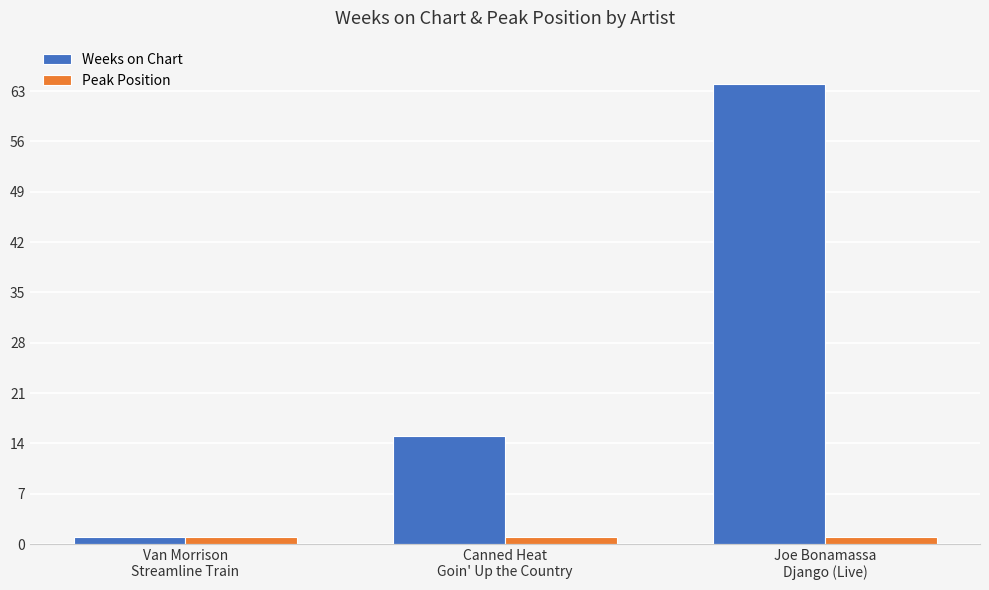

Which series has the widest spread of values?

Weeks on Chart